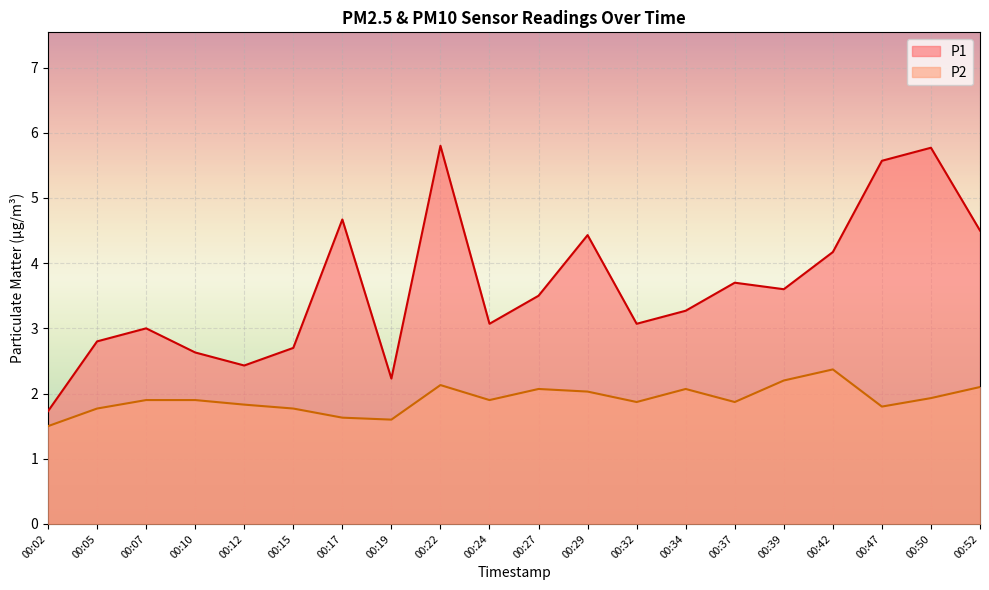

Between 00:19 and 00:27, which series saw the biggest shift?

P1